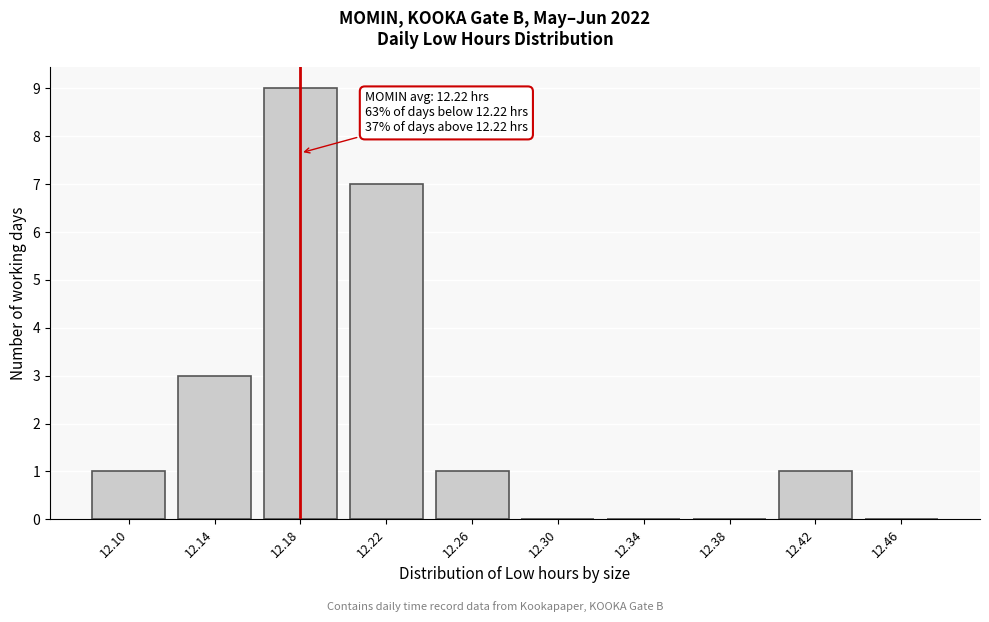

Reading left to right, what are all the values shown in this chart?

12.10=1	12.14=3	12.18=9	12.22=7	12.26=1	12.30=0	12.34=0	12.38=0	12.42=1	12.46=0